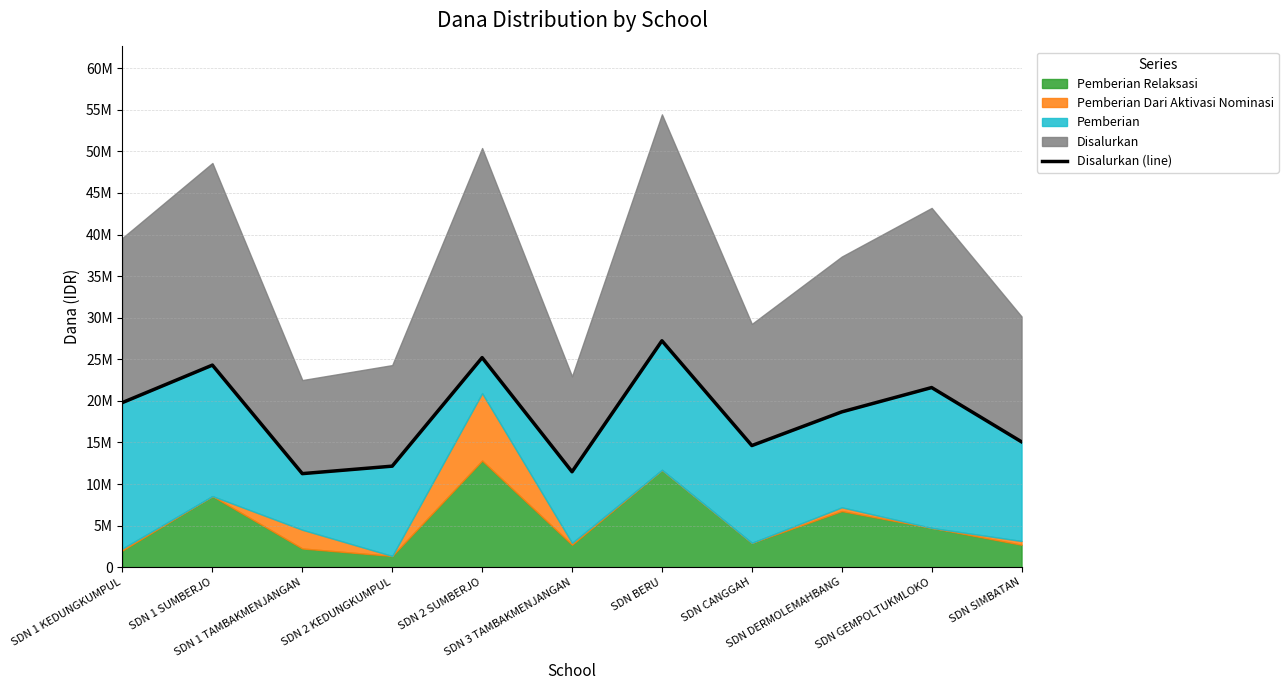

Which has a higher value, SDN CANGGAH or SDN 2 SUMBERJO?

SDN 2 SUMBERJO